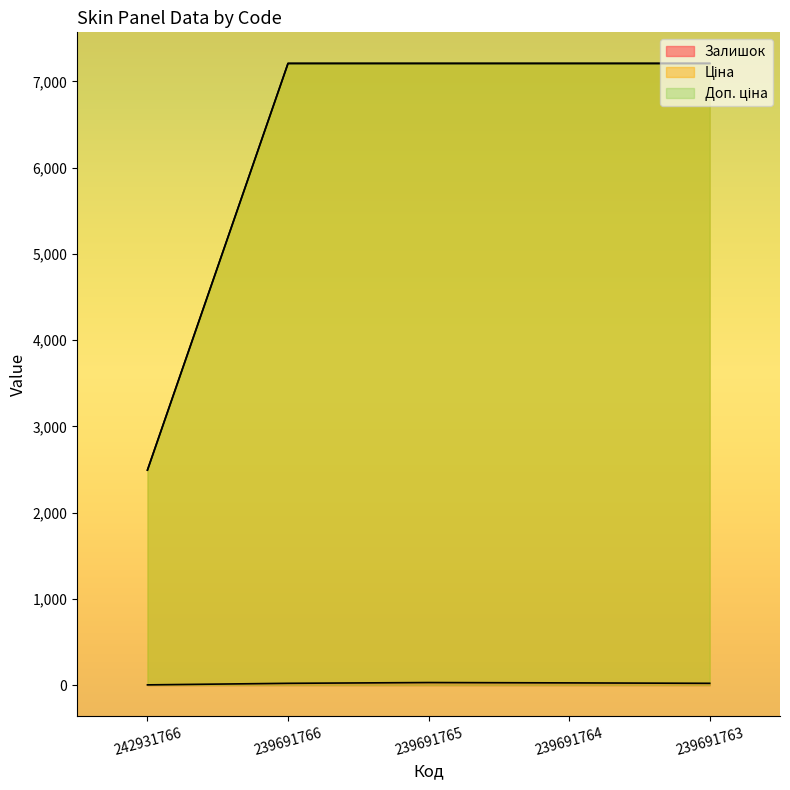

Is the value of Залишок at 239691766 greater than the value of Ціна at 239691764?

No